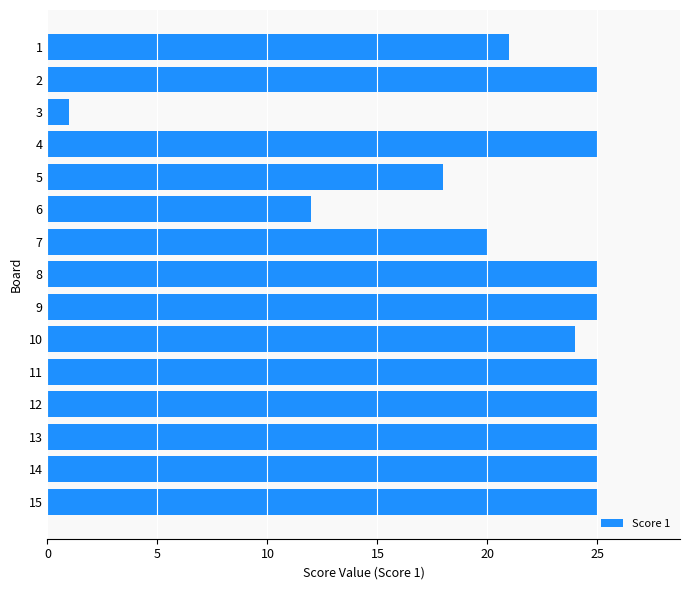

What is the value of the 11th bar from the top?

25